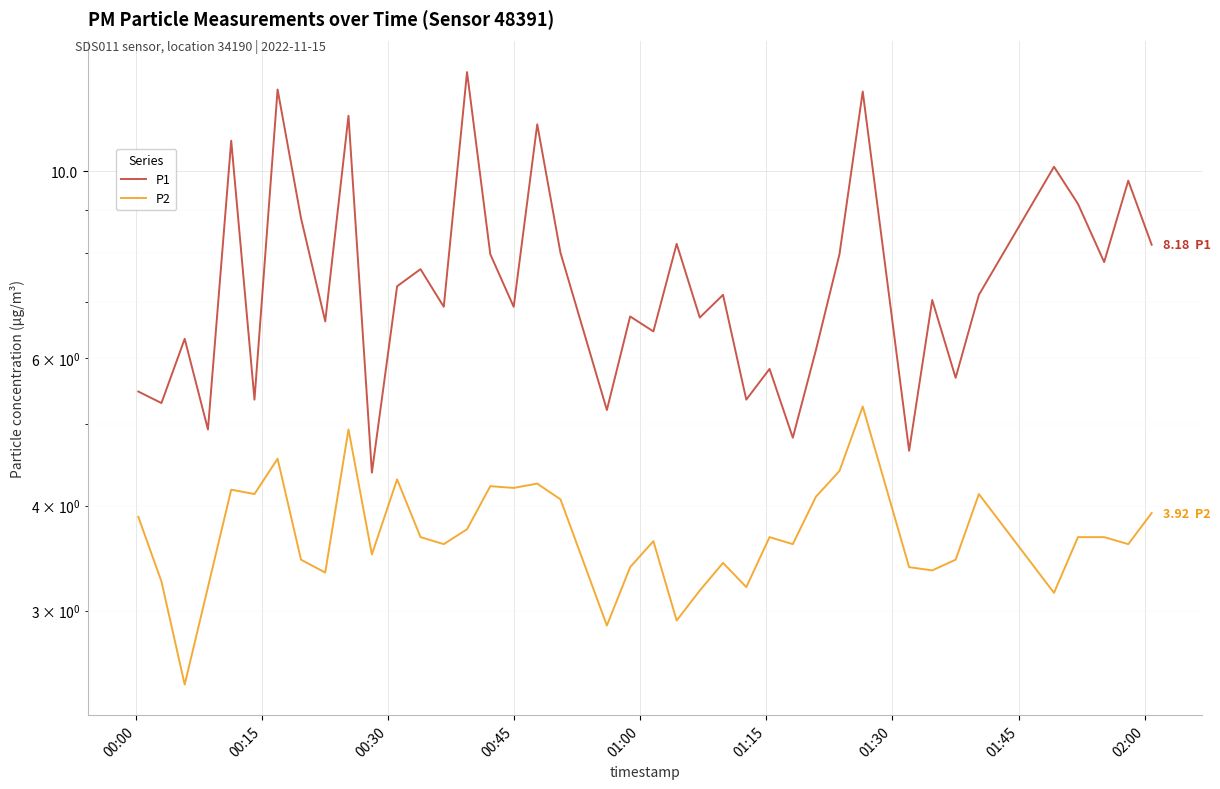

In P1, how many points are higher than both neighbors (excluding endpoints)?

15